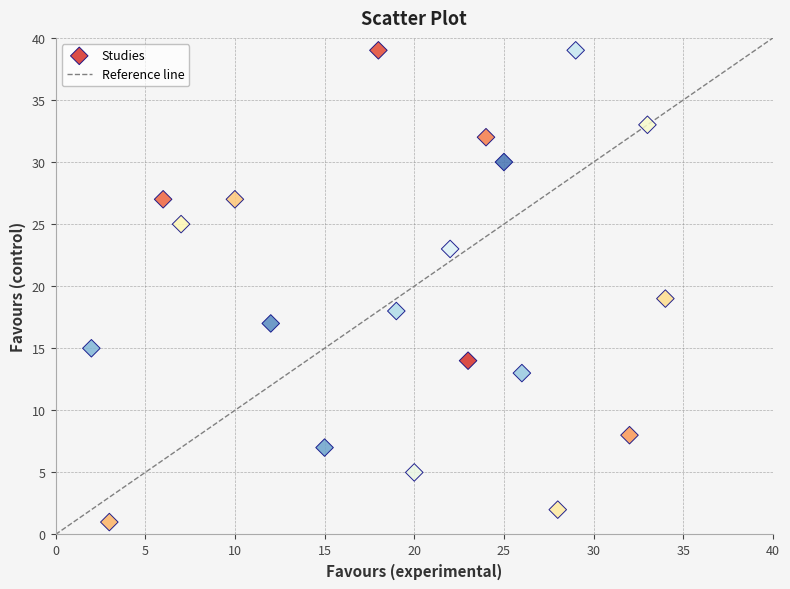

What Y value in the scatter plot is closest to 20?

19